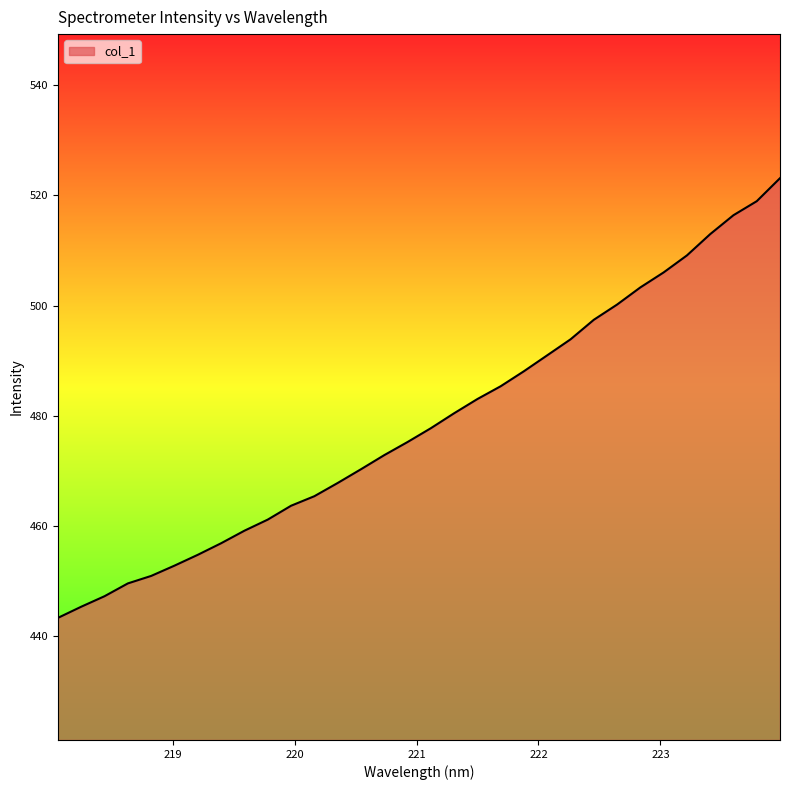

What is the smallest value displayed?

443.3